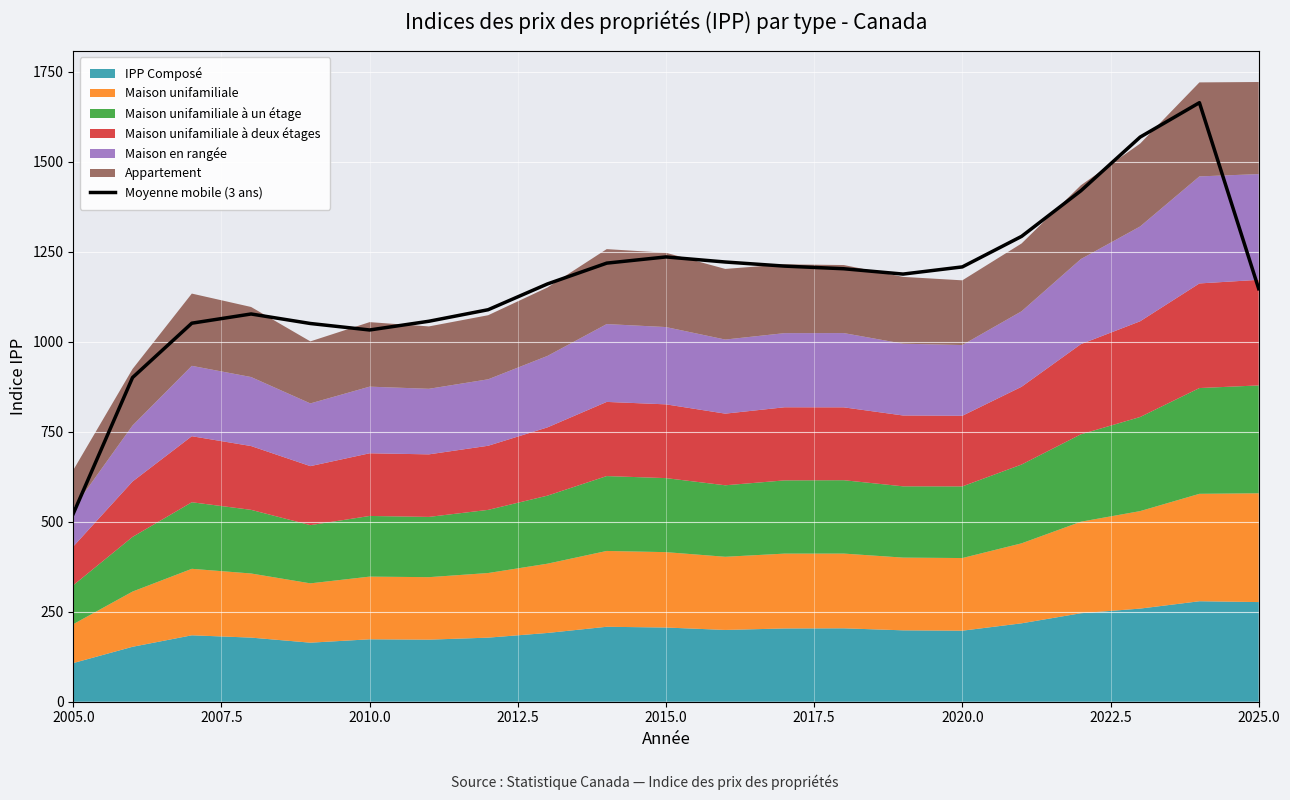

What is the sum of all values?

24516.1